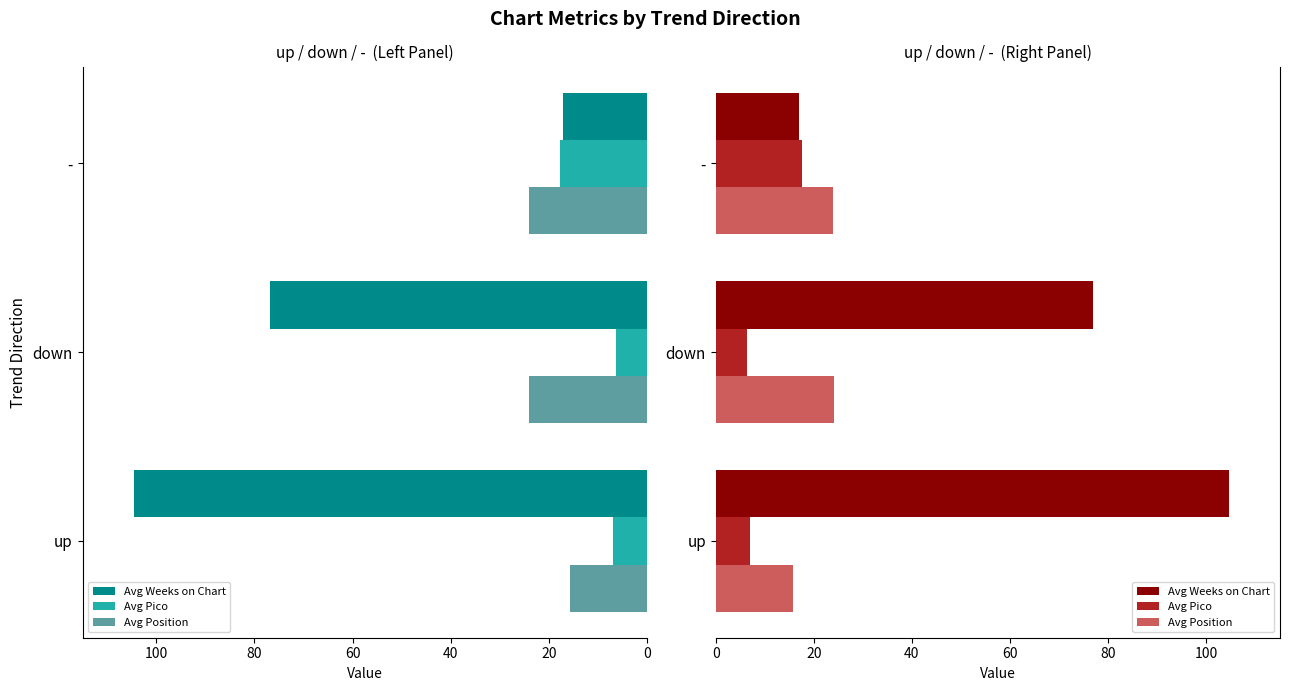

List the series in order of their peak value, highest first.

Avg Weeks on Chart, Avg Position, Avg Pico